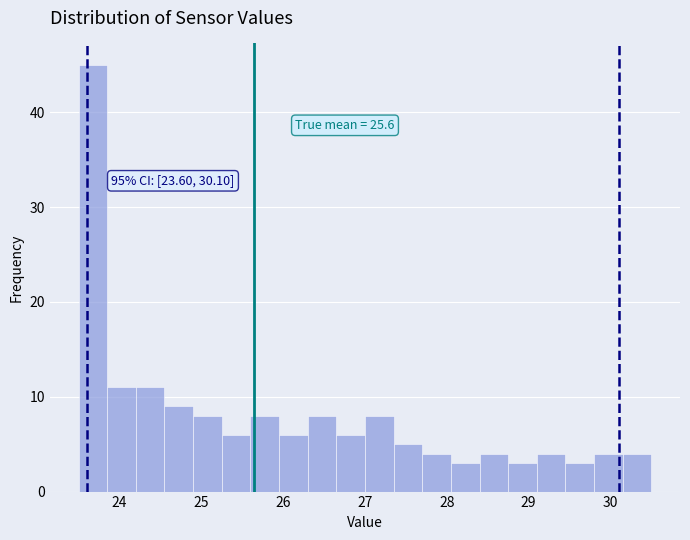

Read against the x-axis, roughly where is the centre of the tallest bar?

23.7